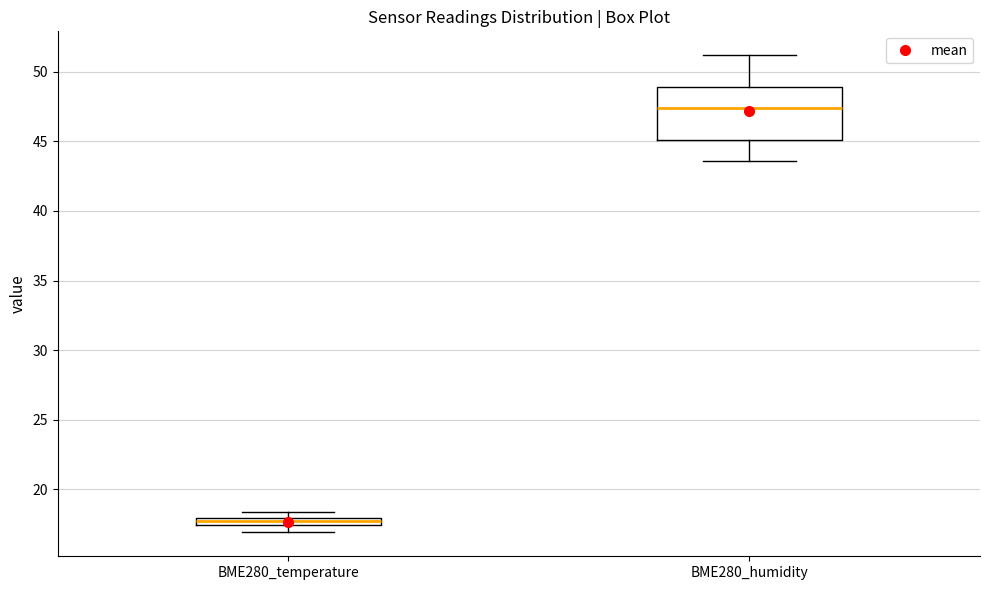

Which box is the tallest, from its lower edge to its upper edge?

BME280_humidity